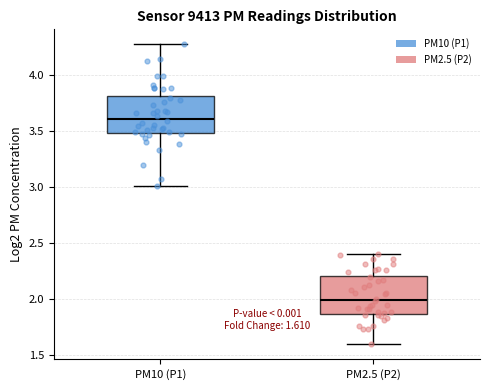

Which box's median line is the lowest?

PM2.5 (P2)